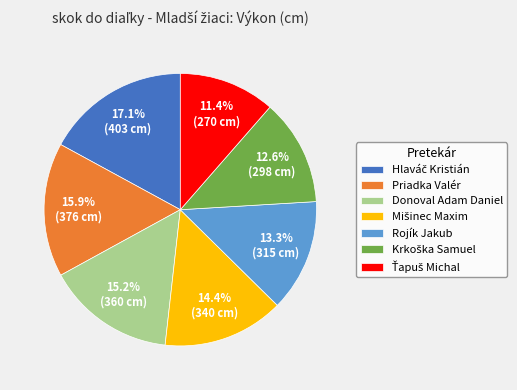

Is there a majority slice in this chart?

No